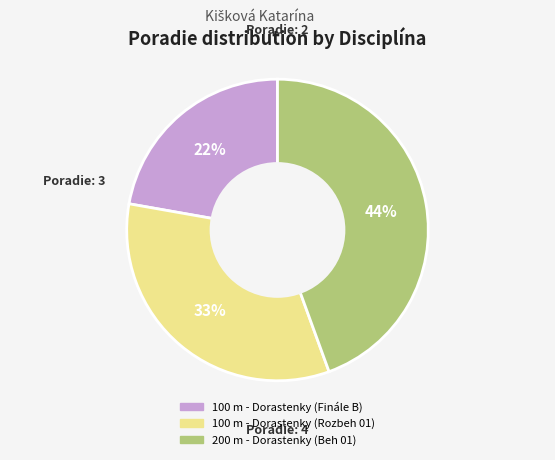

Combined, do 200 m - Dorastenky (Beh 01) and 100 m - Dorastenky (Finále B) account for over 50%?

Yes